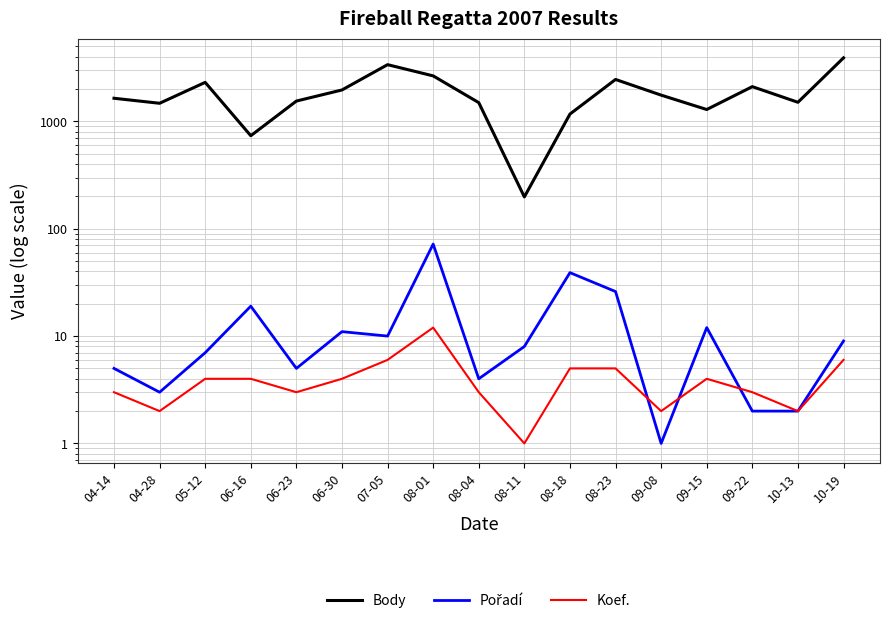

List the series in order of their peak value, lowest first.

Koef., Pořadí, Body